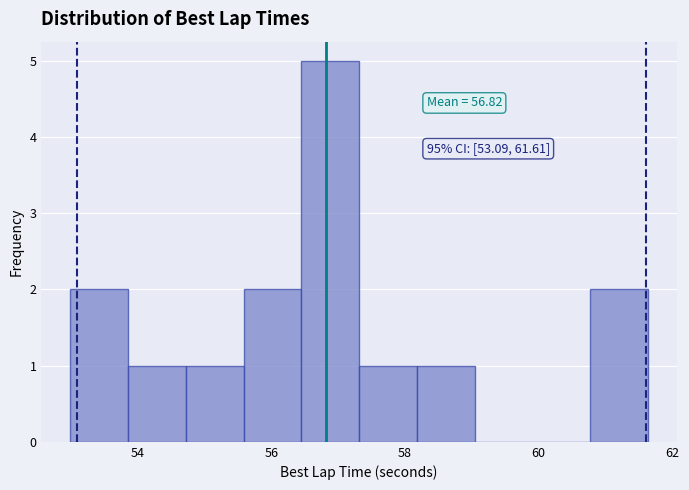

Which range on the x-axis has the tallest bar?

56.4 to 57.4